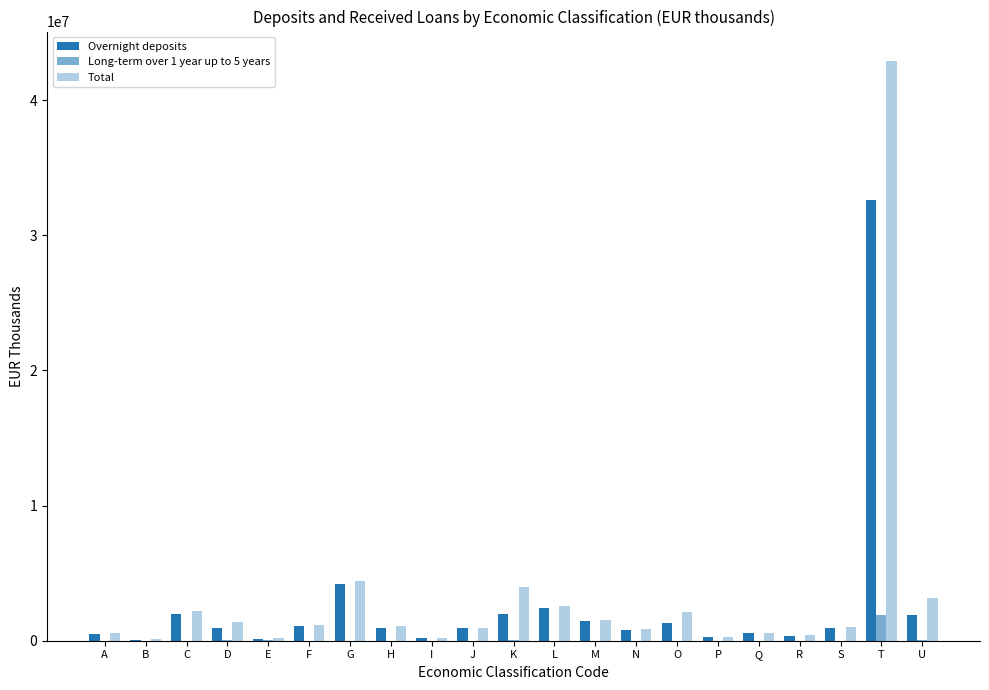

What is the difference between the maximum and minimum values in the Total series?

42843827